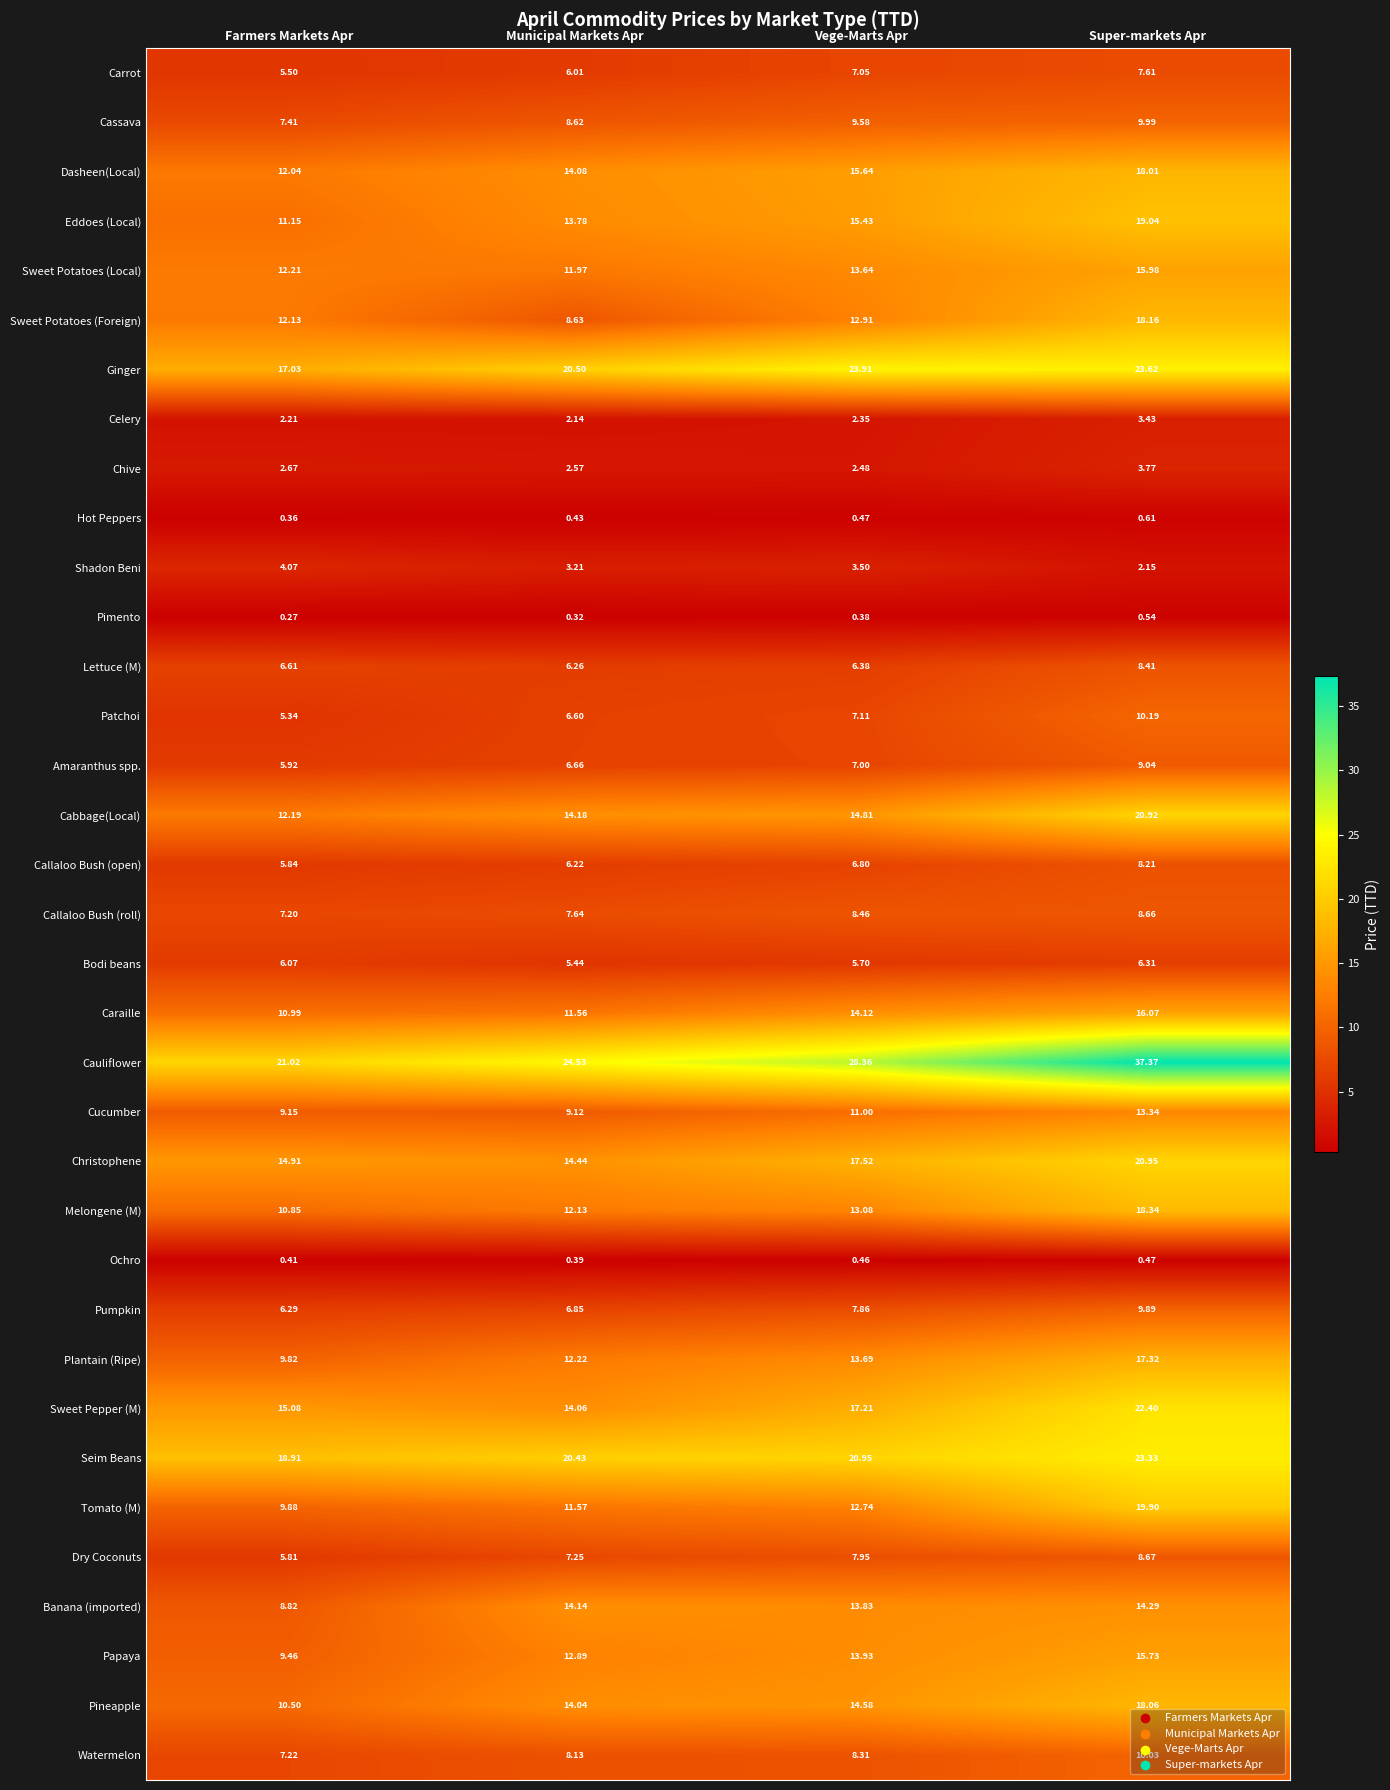

What is the total value across all series at Vege-Marts Apr?

379.2